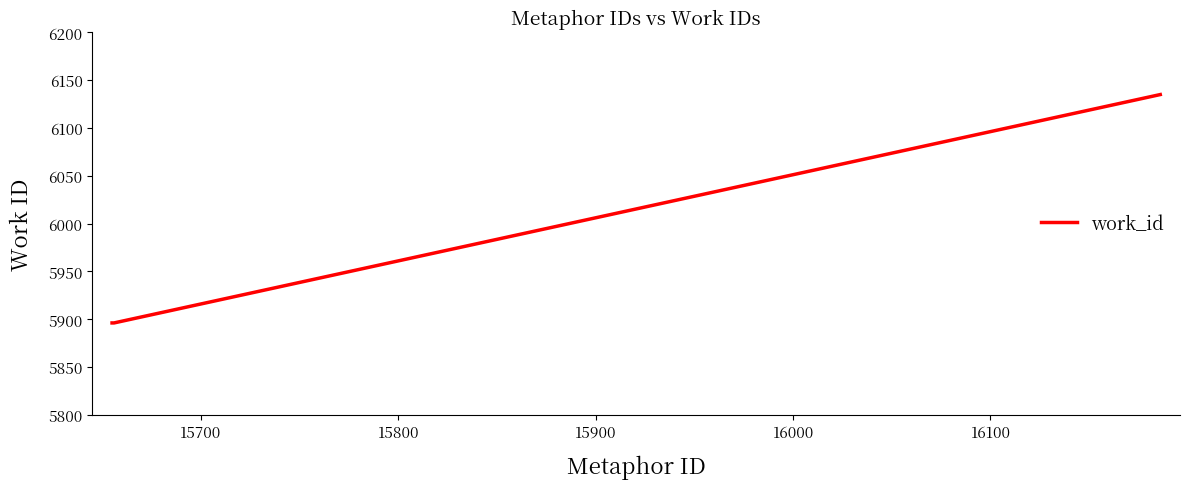

What is the difference between the maximum and minimum values?

239